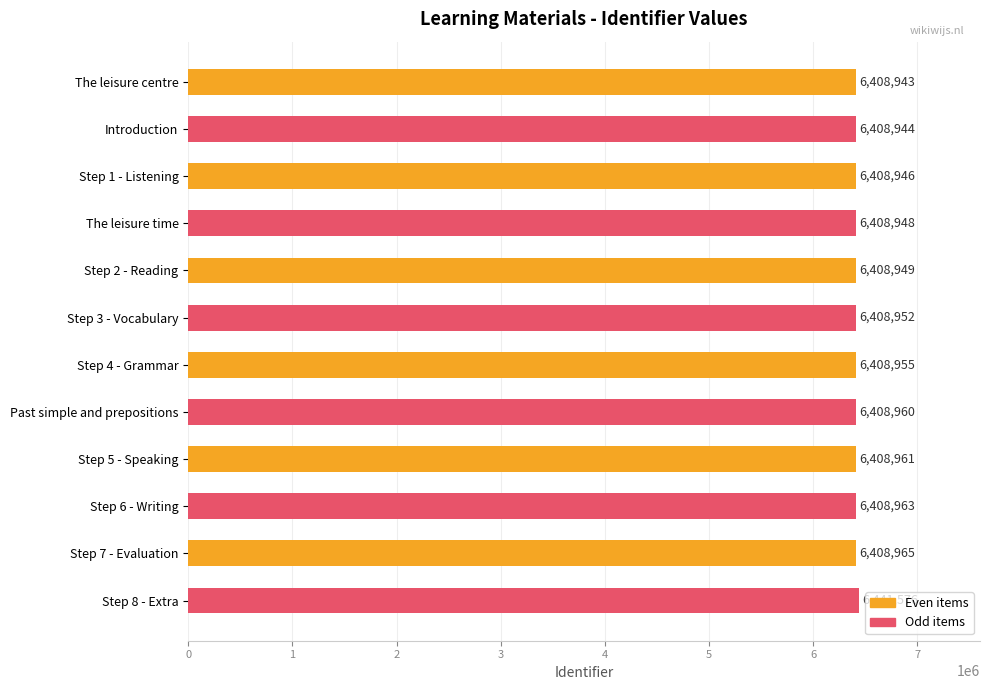

Are the bars horizontal?

Yes